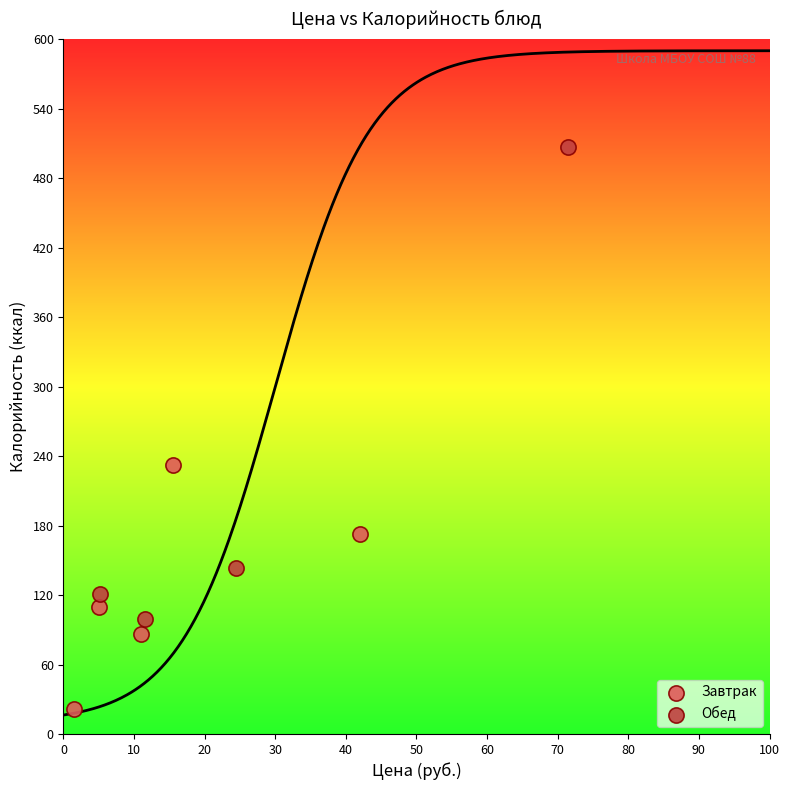

Which series has the largest Y range (max minus min)?

Обед